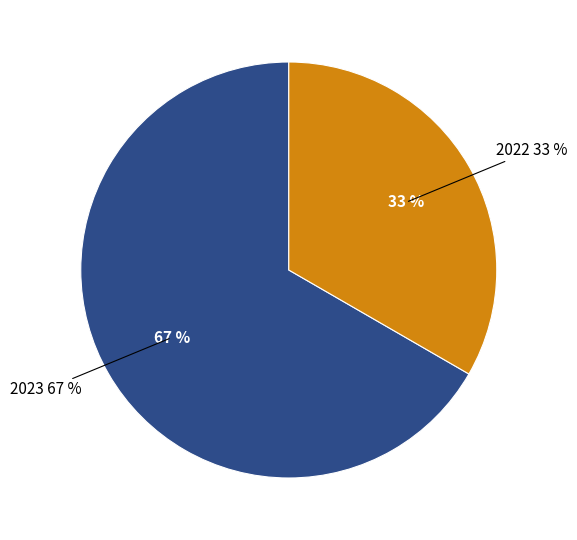

Which has a higher value, 2022 or 2023?

2023